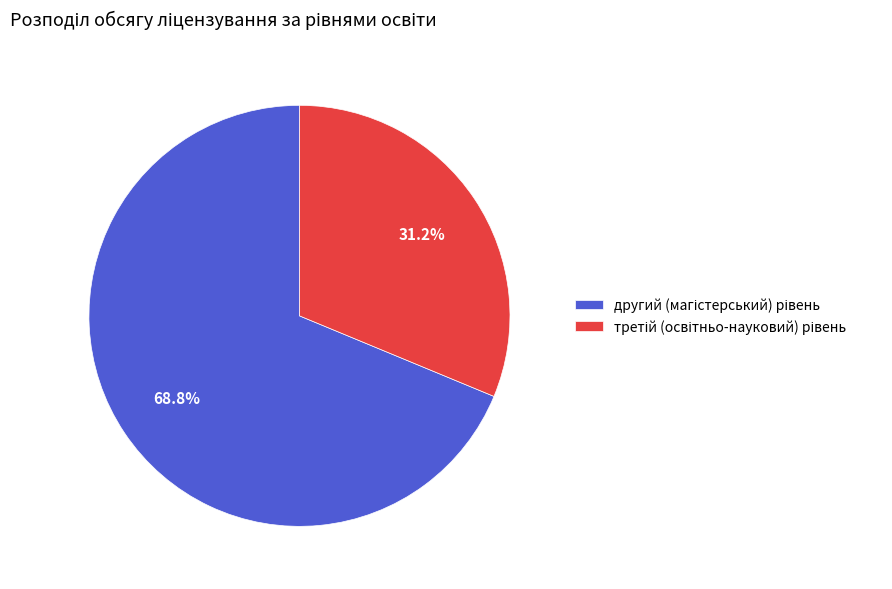

Is there a majority slice in this chart?

Yes